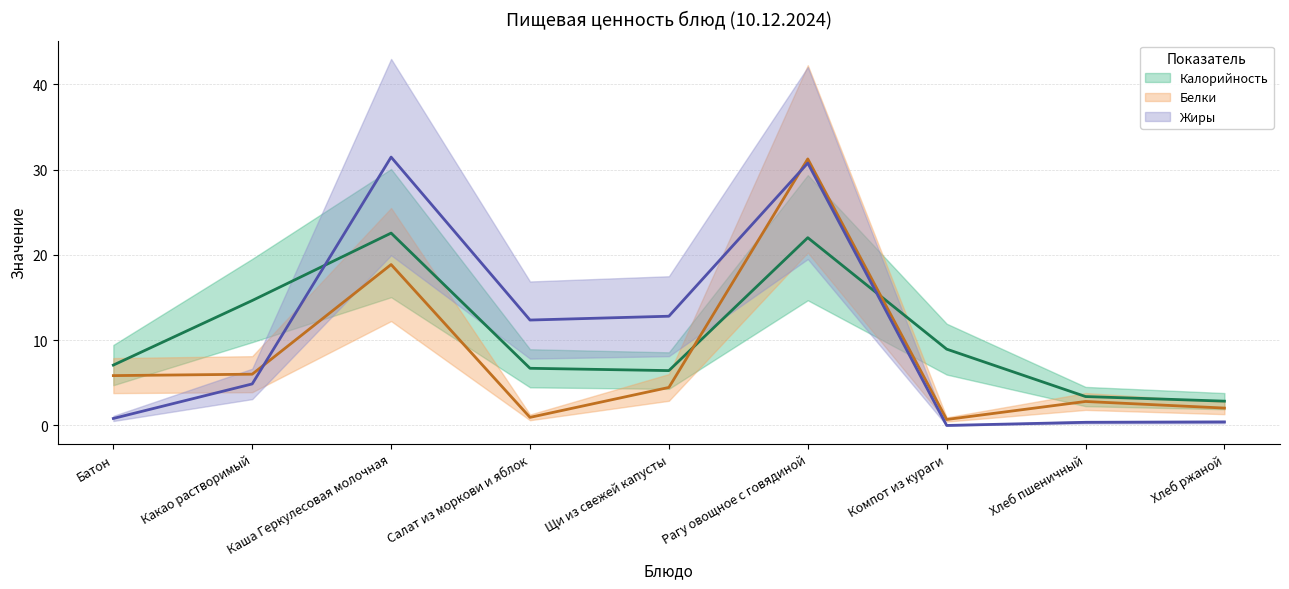

Is it true that Калорийность equals 2.8 at Хлеб ржаной?

True